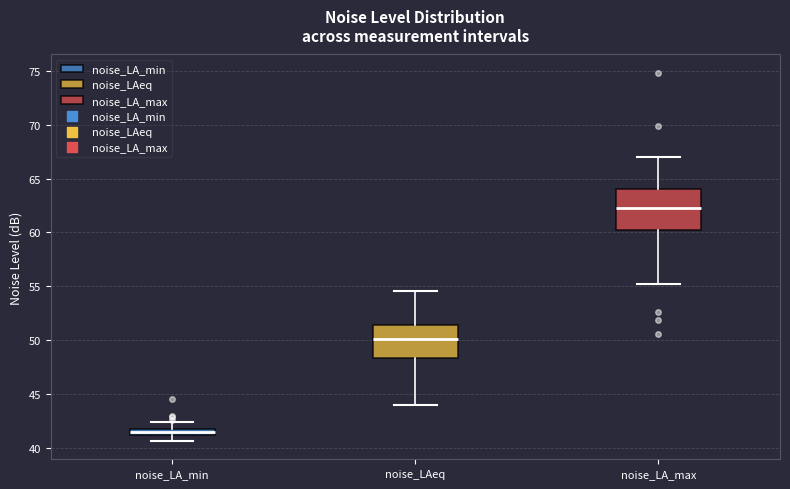

Which box is the tallest, from its lower edge to its upper edge?

noise_LA_max